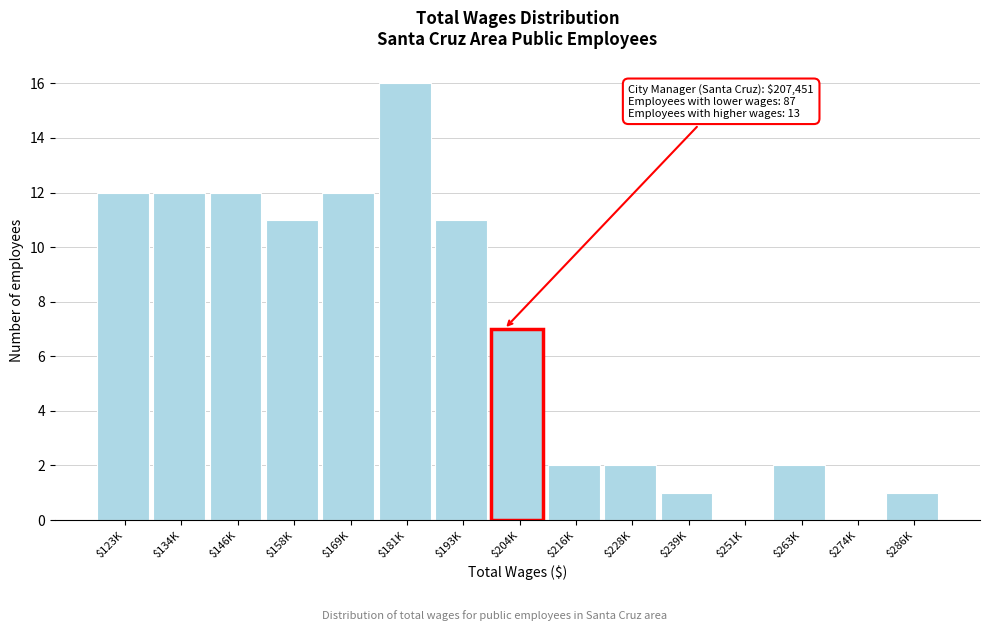

Which category has the highest value across all series?

$181K